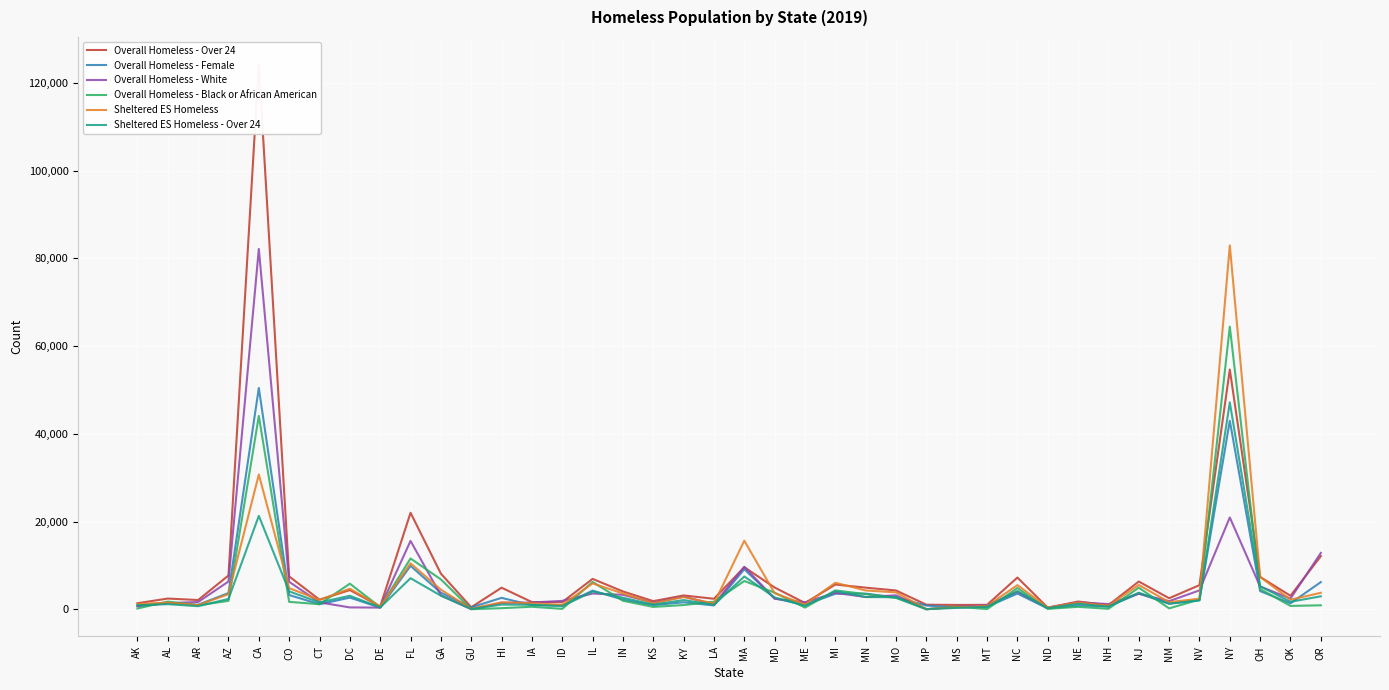

Count the number of categories in the chart.

40